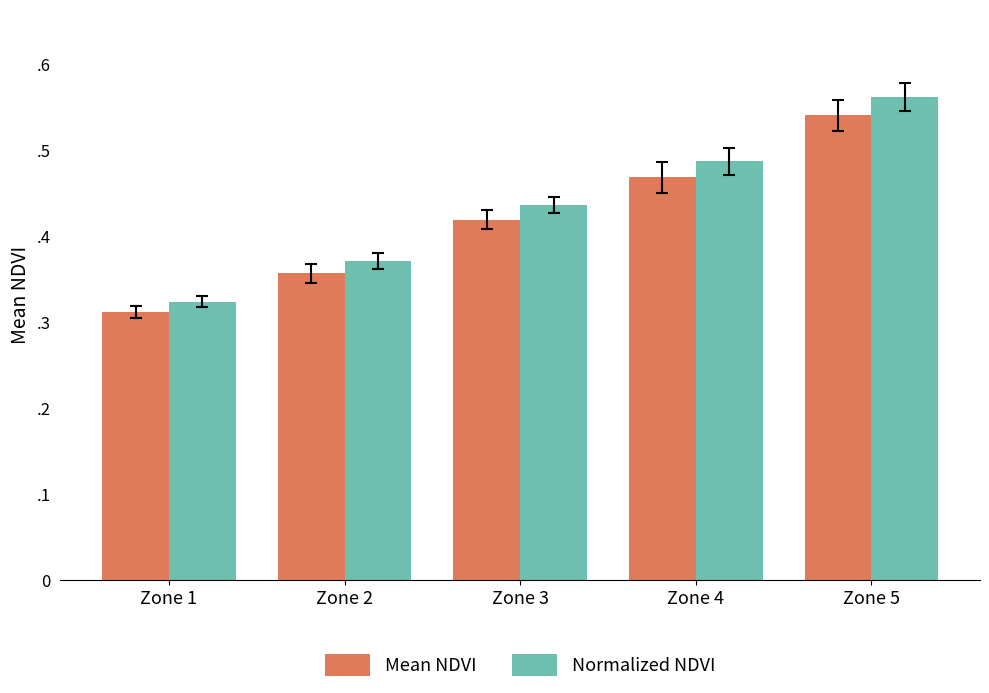

Which series has the largest total across all categories?

Normalized NDVI